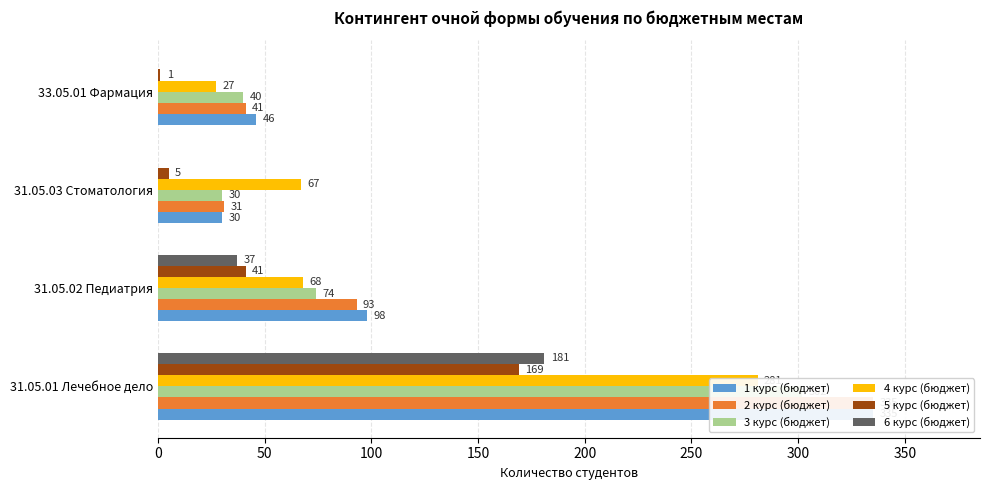

The 2 курс (бюджет) series shows 335 at 31.05.01 Лечебное дело. True or false?

True